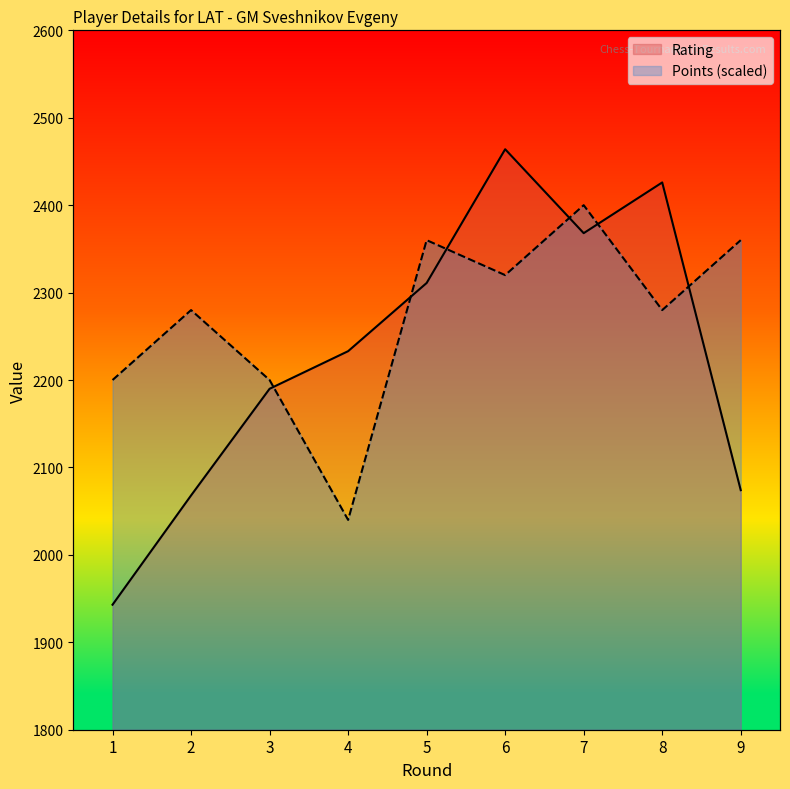

List the series in order of their peak value, highest first.

Rating, Points